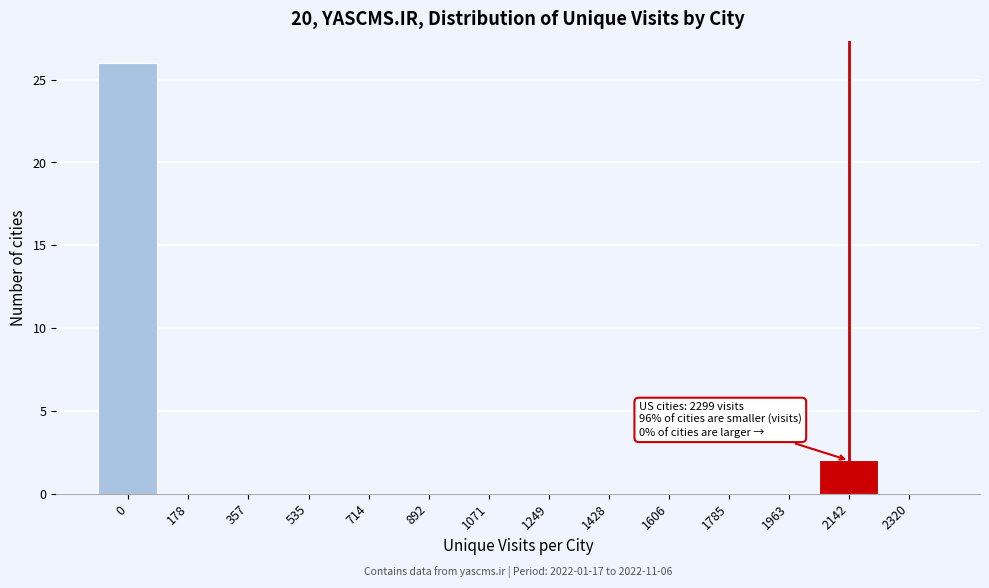

Reading left to right, list all the values displayed in this chart.

0=26	178=0	357=0	535=0	714=0	892=0	1071=0	1249=0	1428=0	1606=0	1785=0	1963=0	2142=2	2320=0